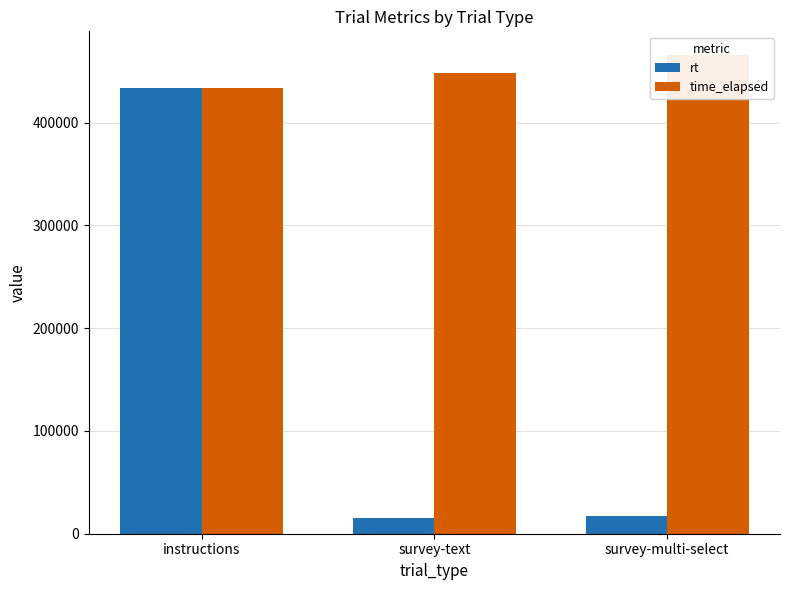

What is the sum of the time_elapsed values at survey-text and instructions?

881790.0